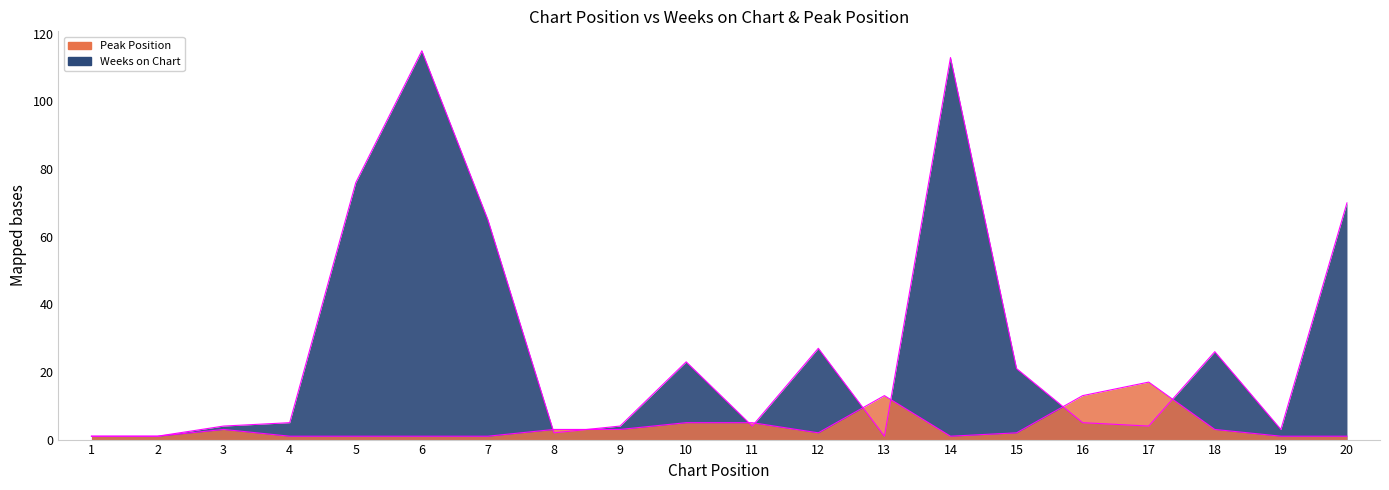

What is the value of the Weeks on Chart (edge) point at the 4th from the left?

5